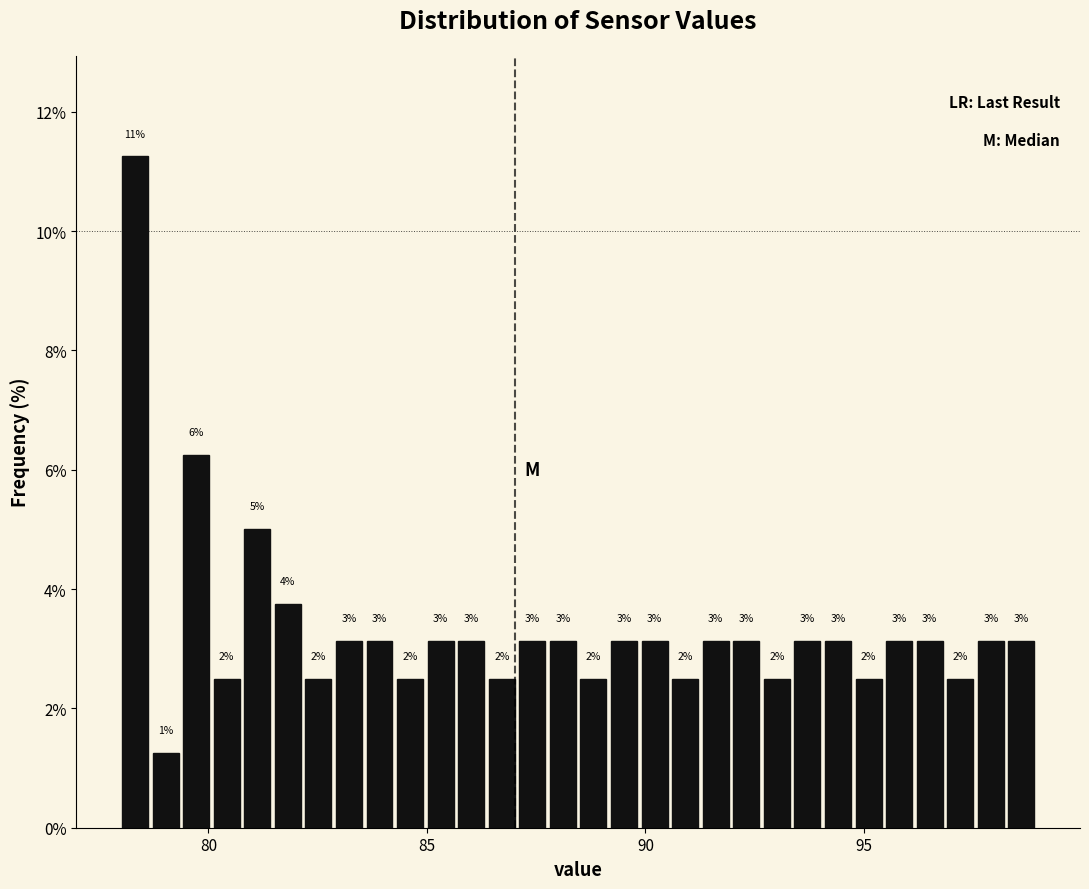

Read against the x-axis, roughly where is the centre of the tallest bar?

78.5